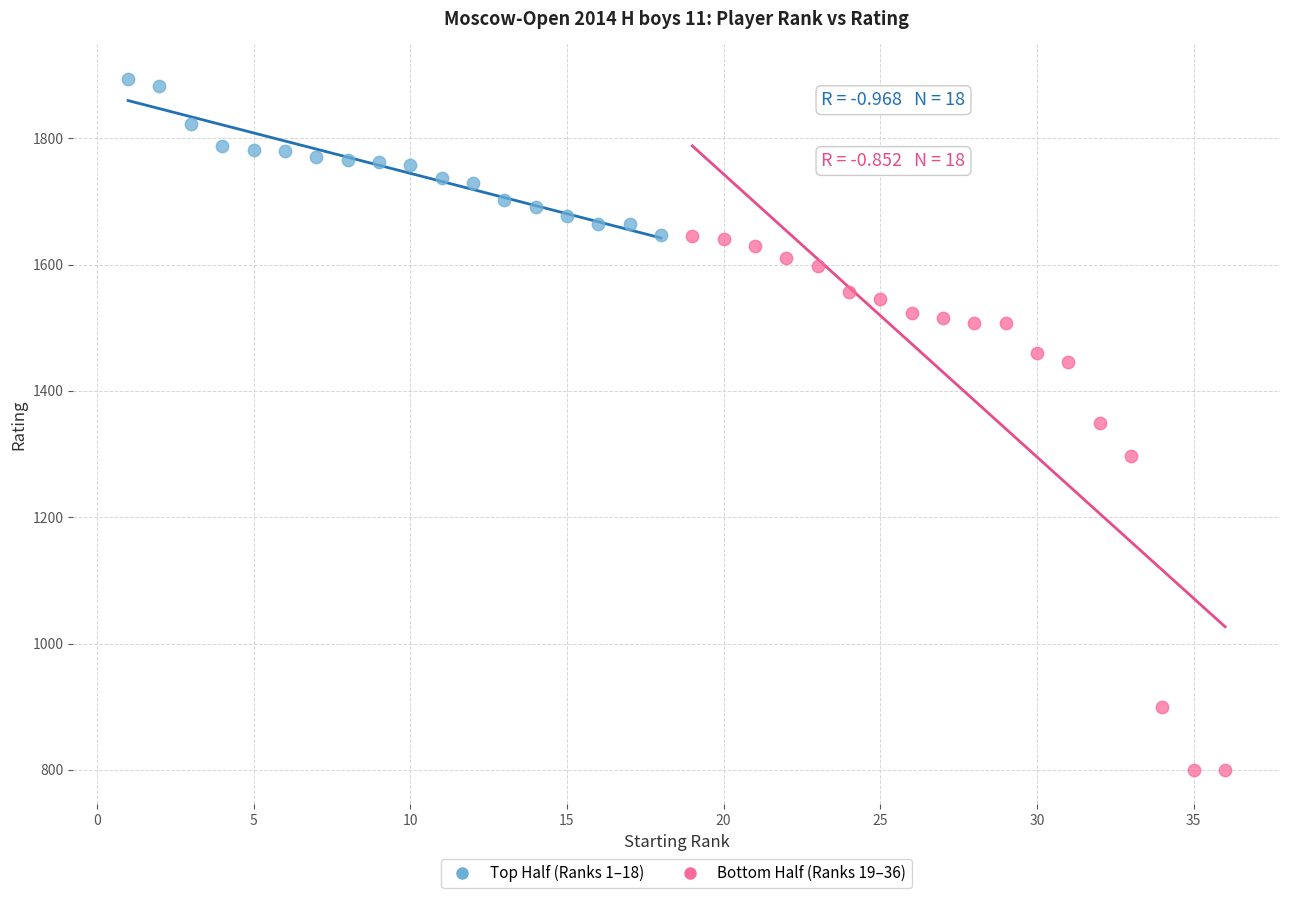

Which series has the widest spread of Y values?

Bottom Half (Ranks 19–36)